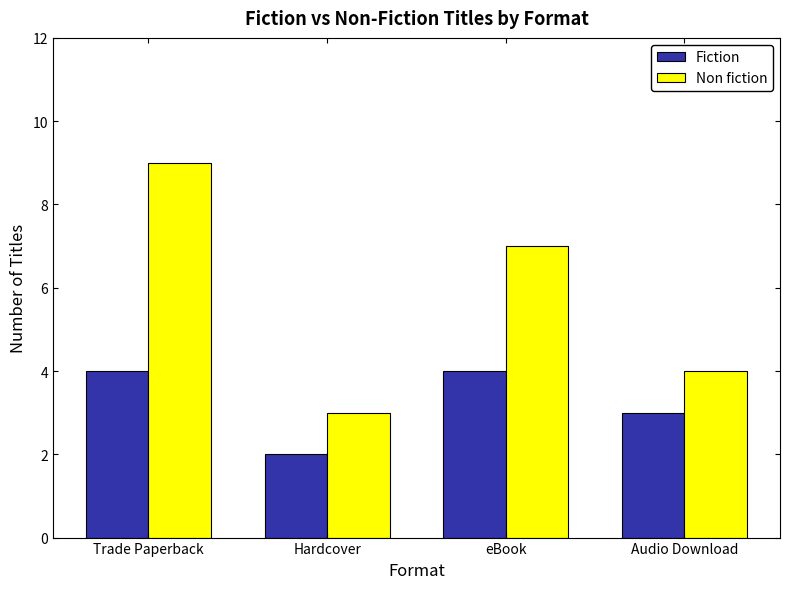

Rank the series at eBook from highest to lowest value.

Non fiction, Fiction